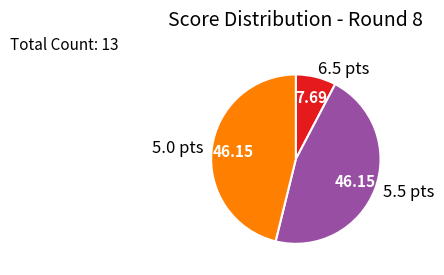

Do 6.5 pts and 5.0 pts together represent more than half of the pie?

Yes